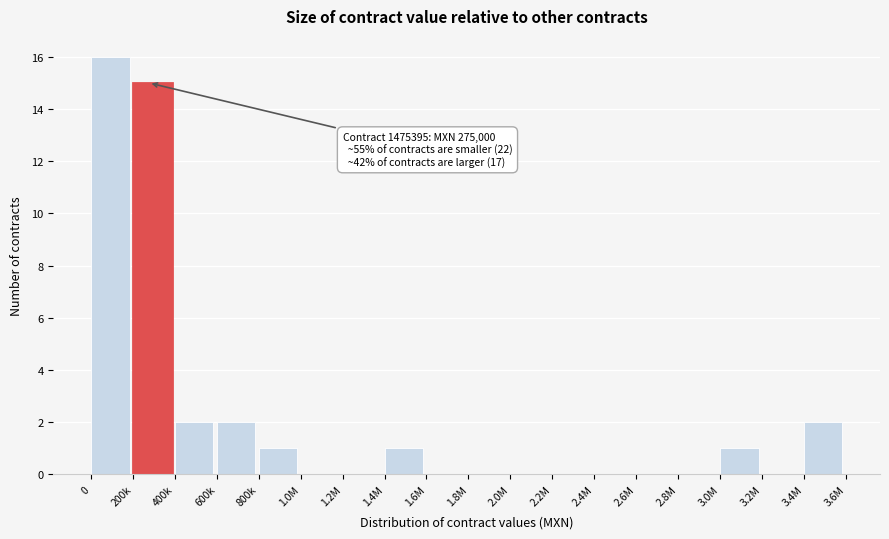

Reading left to right, list all the values displayed in this chart.

0=16	200k=15	400k=2	600k=2	800k=1	1.0M=0	1.2M=0	1.4M=1	1.6M=0	1.8M=0	2.0M=0	2.2M=0	2.4M=0	2.6M=0	2.8M=0	3.0M=1	3.2M=0	3.4M=2